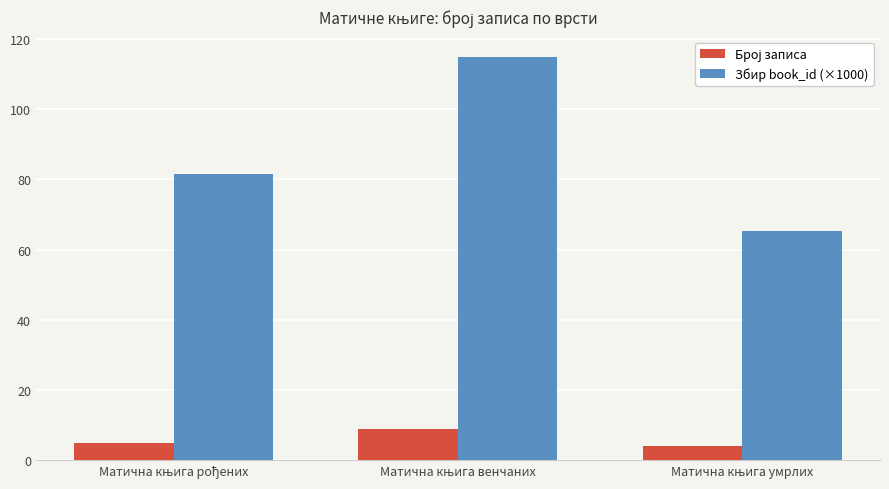

What is the average value of the Збир book_id (×1000) series?

87.3